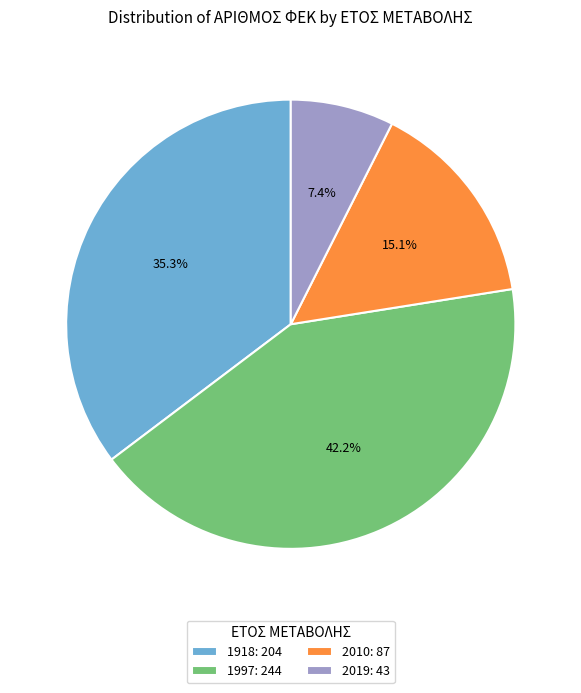

True or false: 1997 accounts for 32% of the total.

False